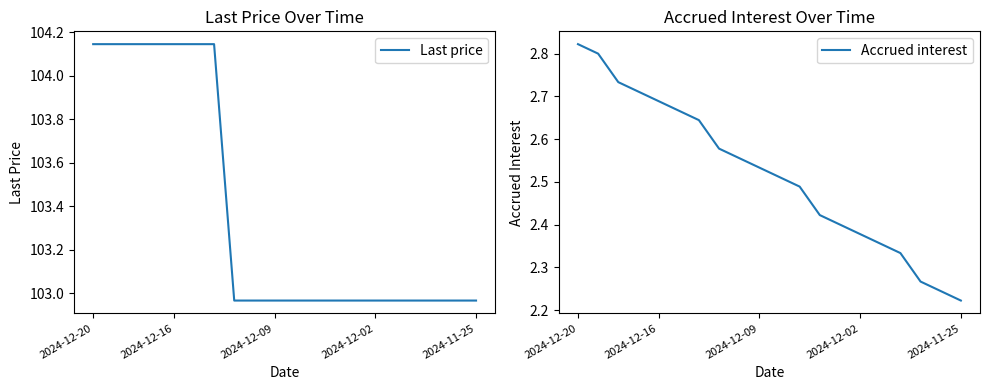

What is the maximum value for Accrued interest?

2.8